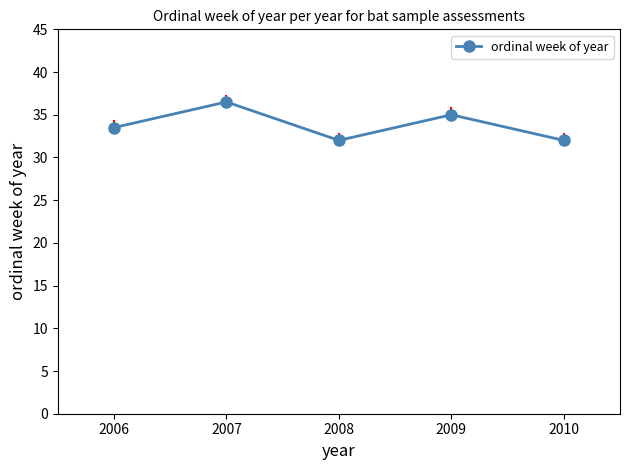

Reading right to left, transcribe all the data shown in this chart.

2010=32.0	2009=35.0	2008=32.0	2007=36.5	2006=33.5